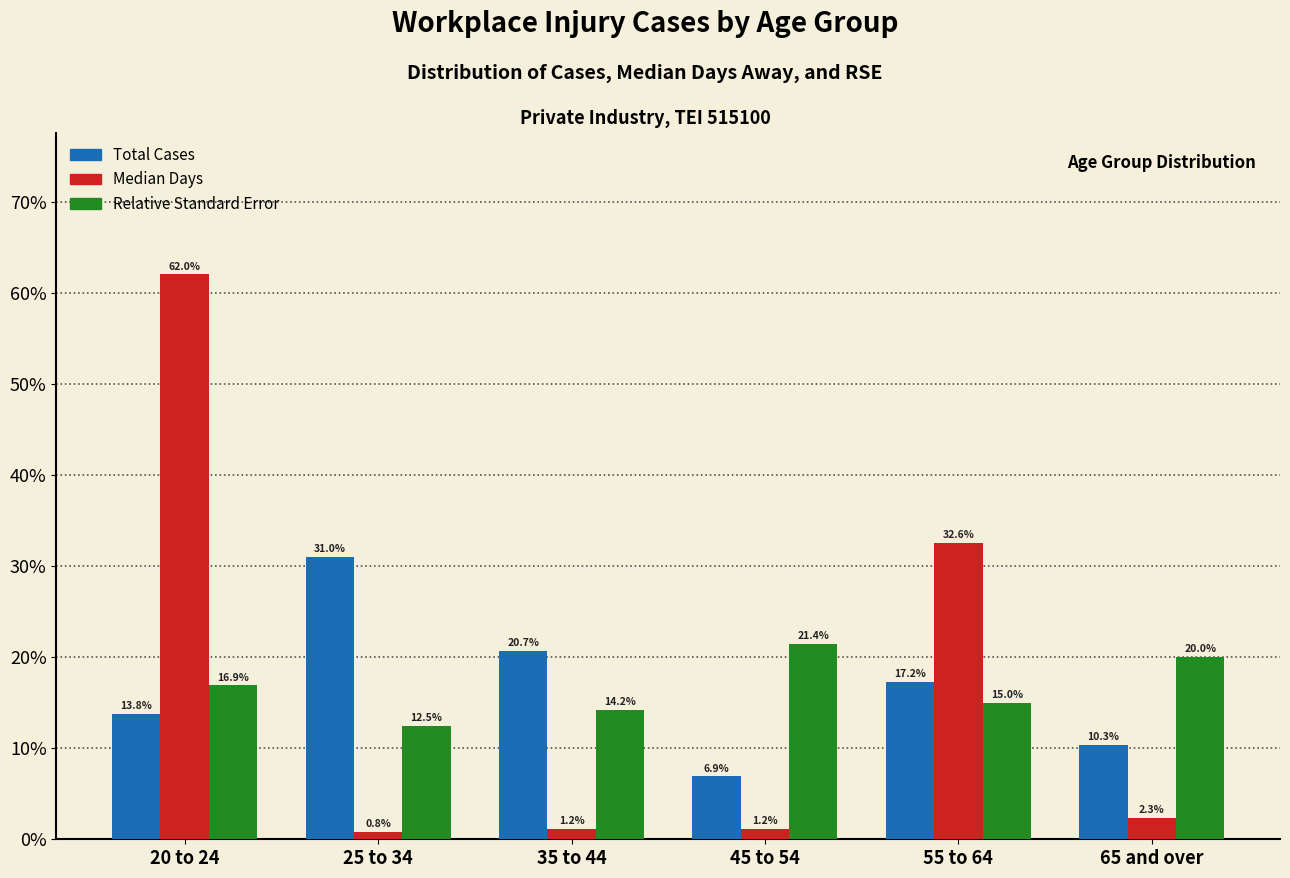

Reading right to left, what are all the values shown in this chart?

Total Cases: 65 and over=10.3	55 to 64=17.2	45 to 54=6.9	35 to 44=20.7	25 to 34=31.0	20 to 24=13.8
Median Days: 65 and over=2.3	55 to 64=32.6	45 to 54=1.2	35 to 44=1.2	25 to 34=0.8	20 to 24=62.0
Relative Standard Error: 65 and over=20.0	55 to 64=15.0	45 to 54=21.4	35 to 44=14.2	25 to 34=12.5	20 to 24=16.9